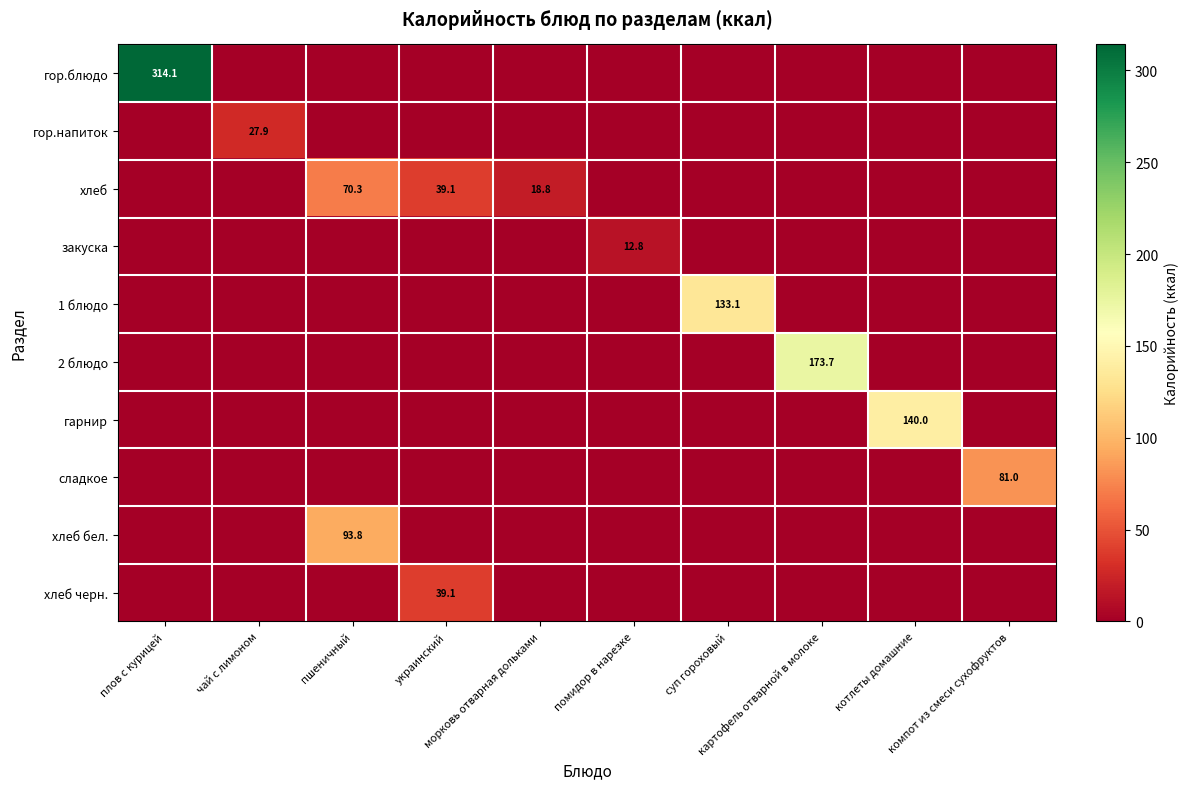

The value of гарнир at морковь отварная дольками is 0.0. True or false?

True